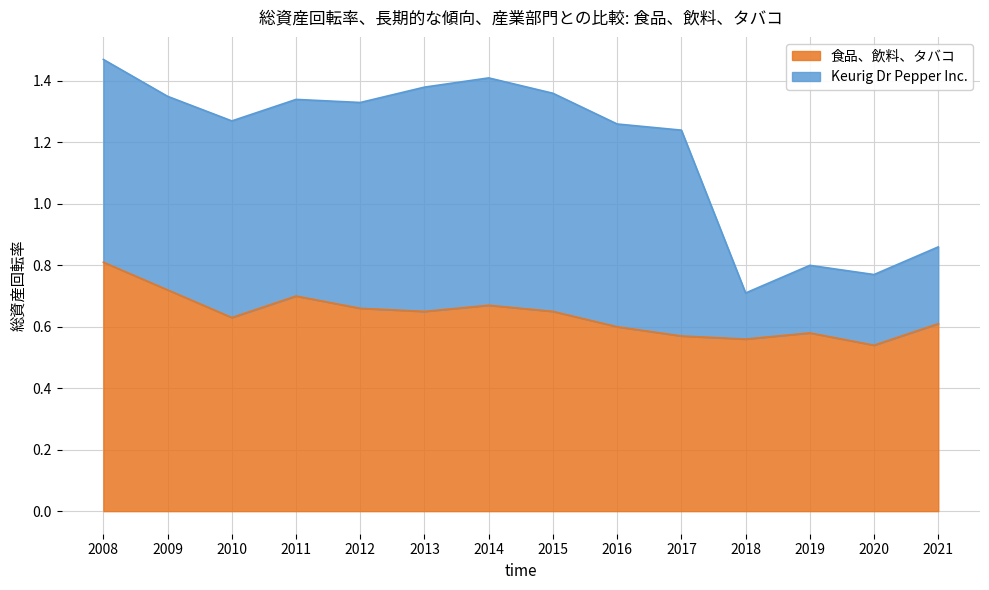

What is the value of the 4th point from the left?

0.7